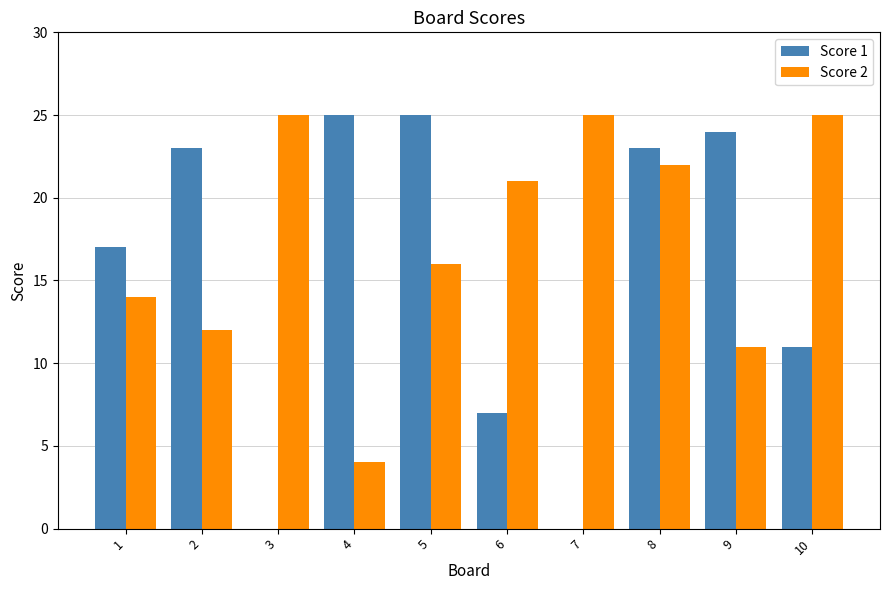

Reading left to right, what are all the values shown in this chart?

Score 1: 1=17	2=23	3=0	4=25	5=25	6=7	7=0	8=23	9=24	10=11
Score 2: 1=14	2=12	3=25	4=4	5=16	6=21	7=25	8=22	9=11	10=25